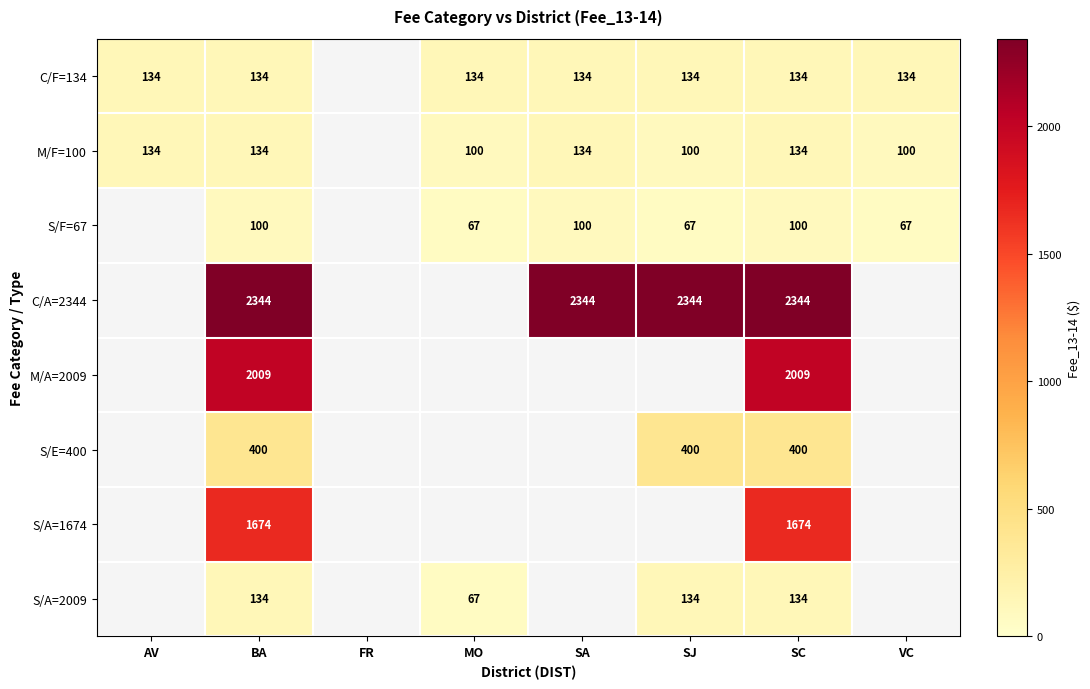

What is the sum of the S/F=67 values at MO and SA?

167